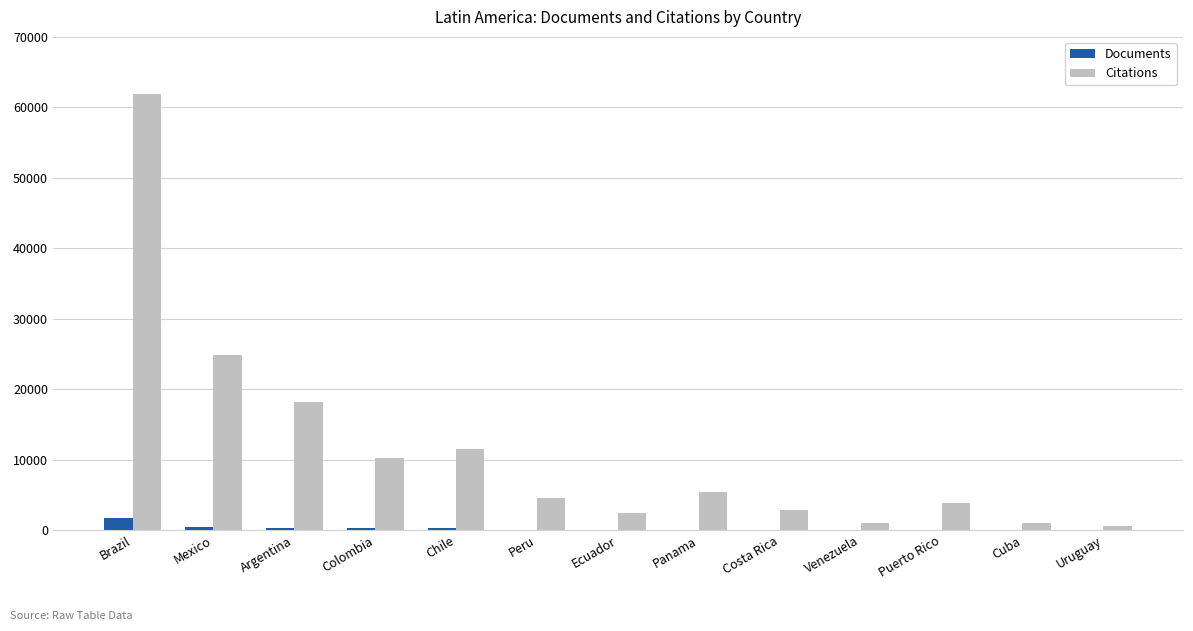

The value of Citations at Argentina is 5286. True or false?

False